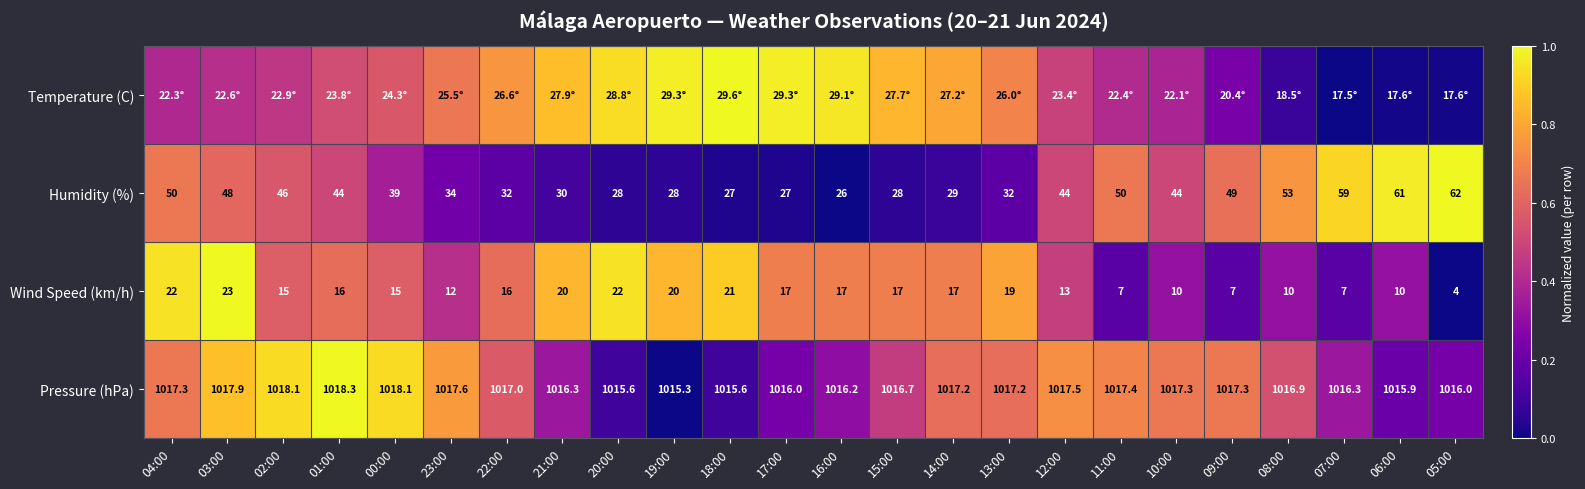

Is the value of Humidity (%) at 17:00 greater than the value of Pressure (hPa) at 21:00?

No